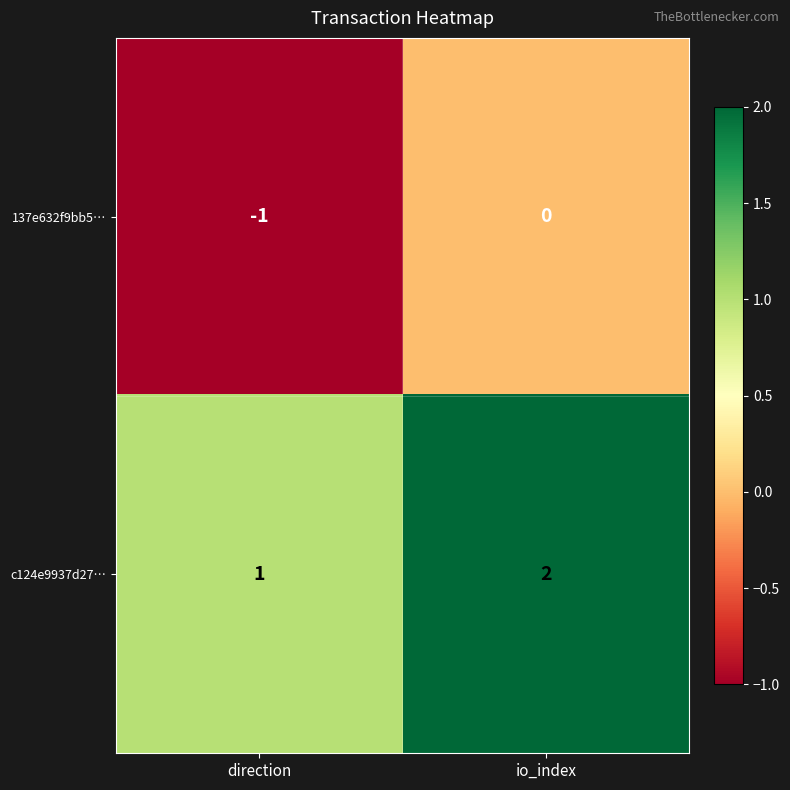

The value of 137e632f9bb5… at direction is -2. True or false?

False